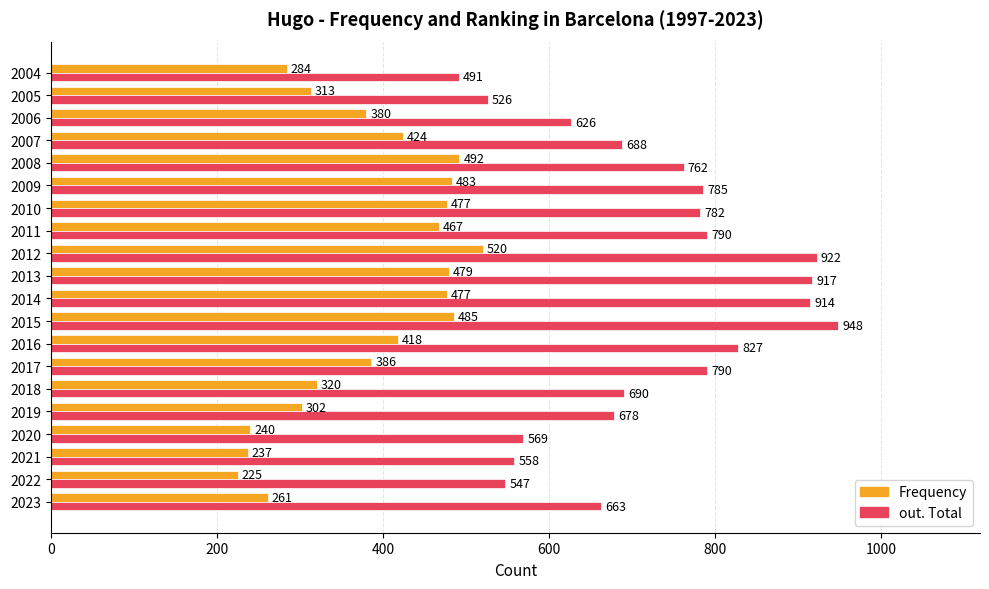

What is the approximate value of out. Total at 2017, to the nearest 10?

790